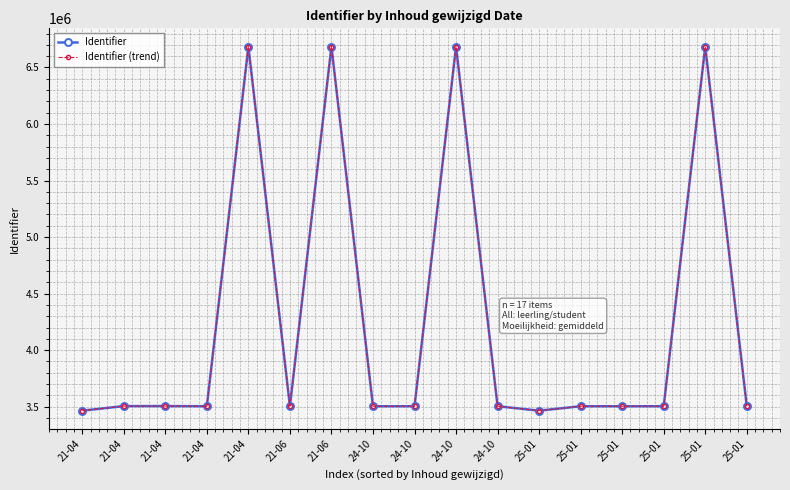

Which series changed the most between 21-04 and 25-01?

Identifier